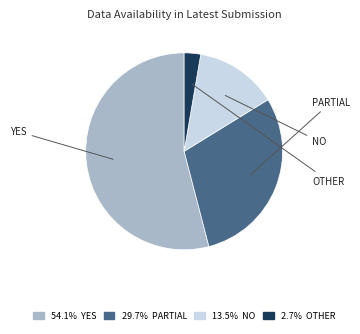

How many segments does this pie chart have?

4